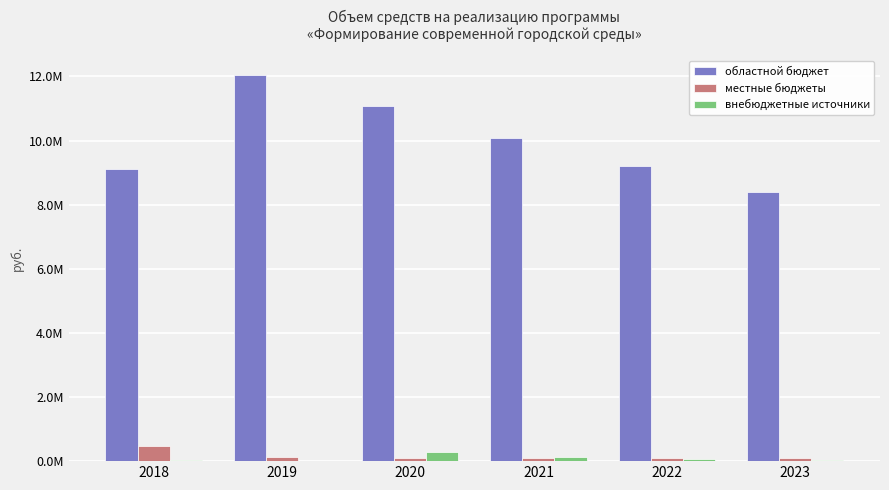

What are all the series names shown in the legend?

областной бюджет, местные бюджеты, внебюджетные источники